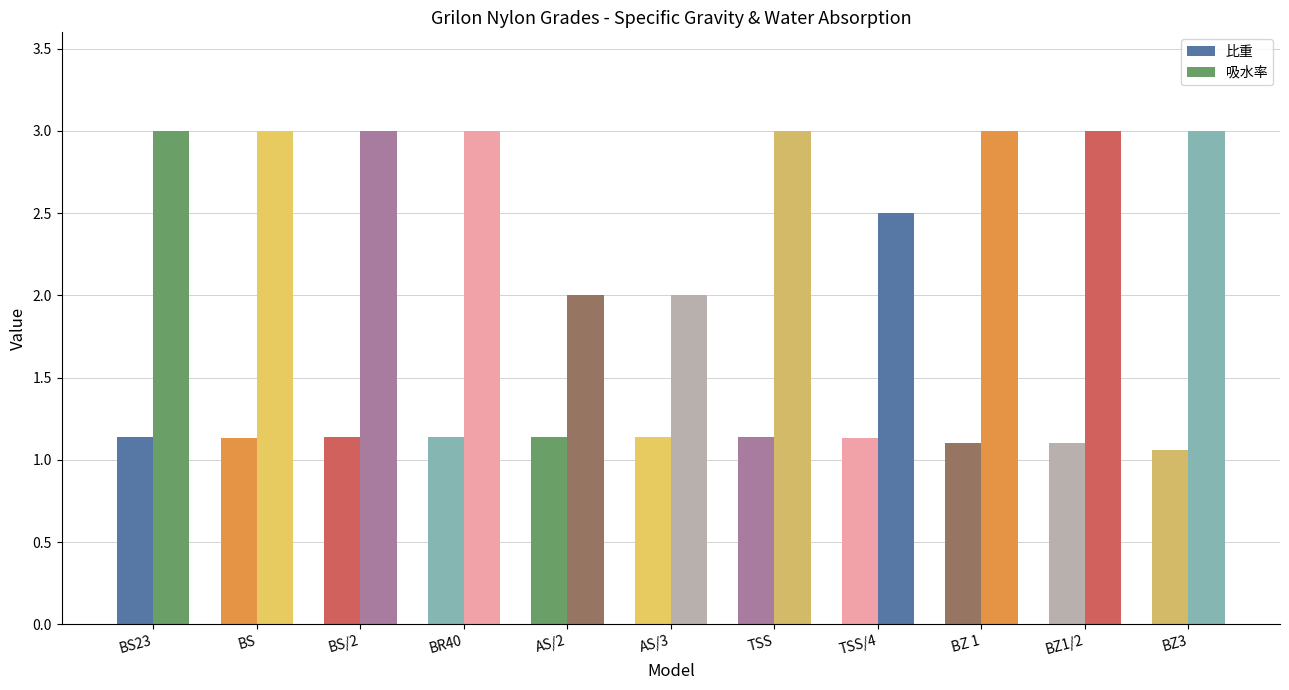

What is the minimum value for 吸水率?

2.0